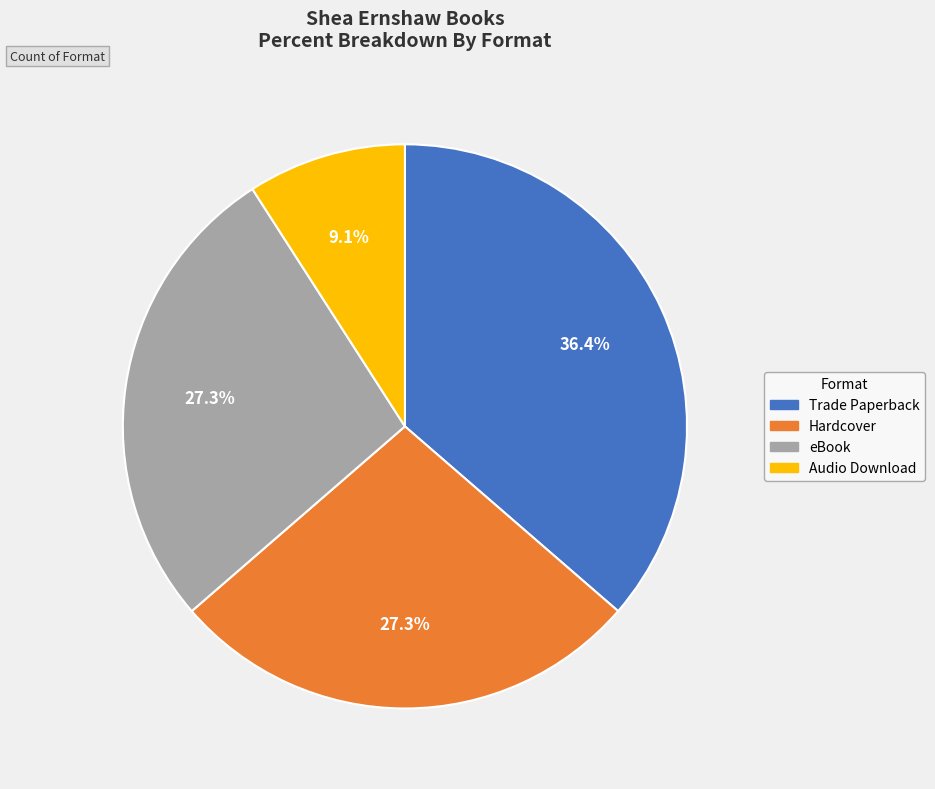

Is there a majority slice in this chart?

No